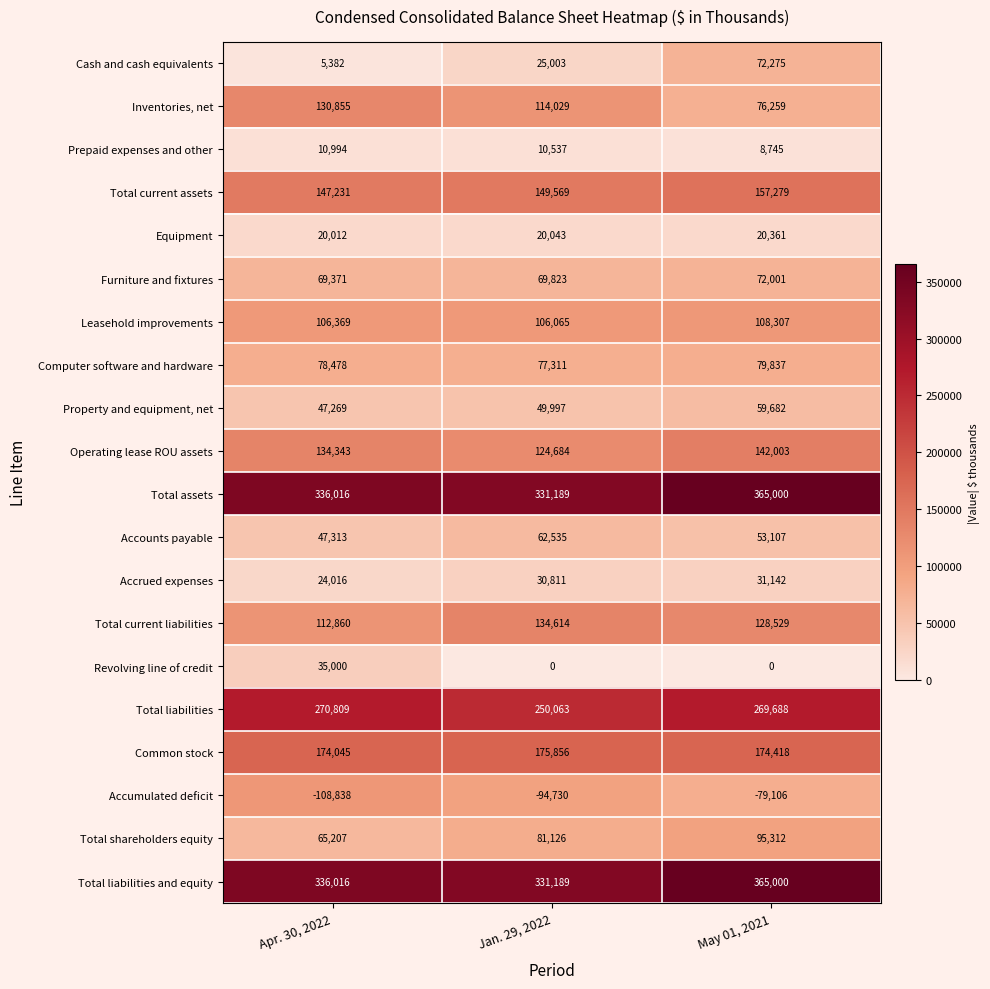

Count the number of categories in the chart.

3